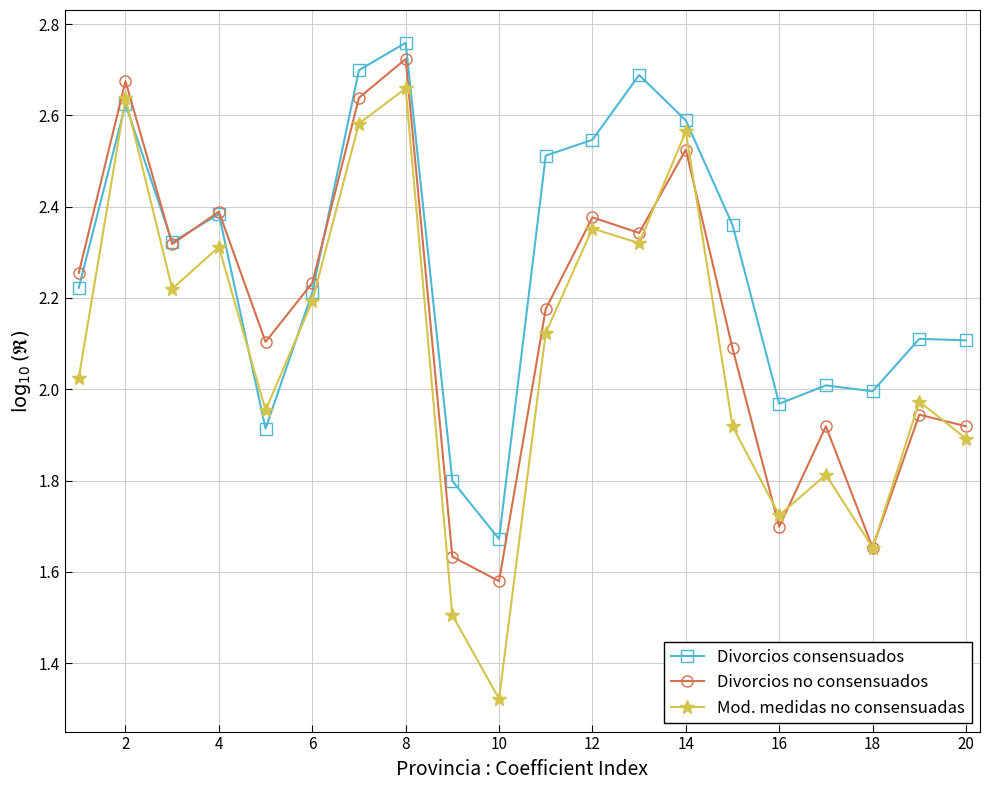

Which series has the largest total across all categories?

Divorcios consensuados